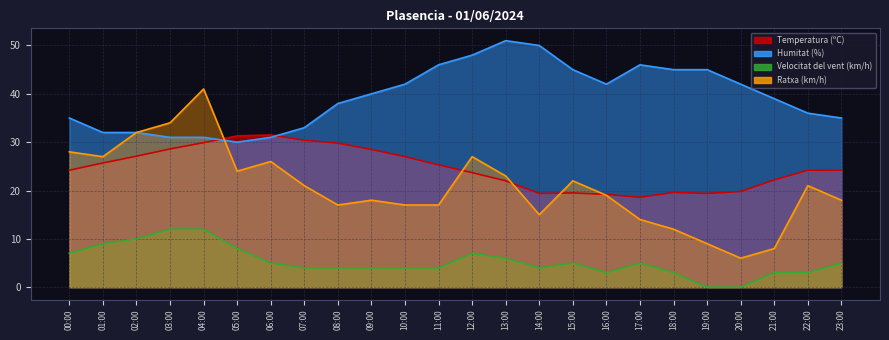

True or false: Velocitat del vent (km/h) and Temperatura (ºC) cross at least once.

False